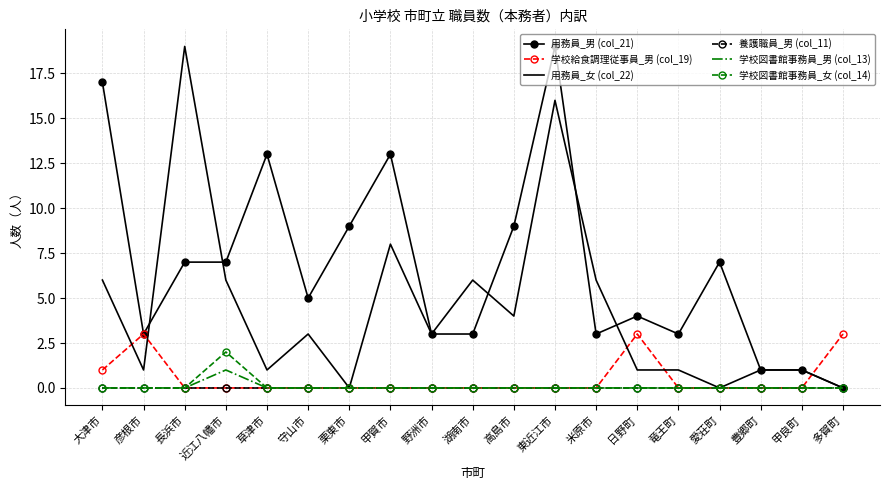

What position from the right is 日野町?

6